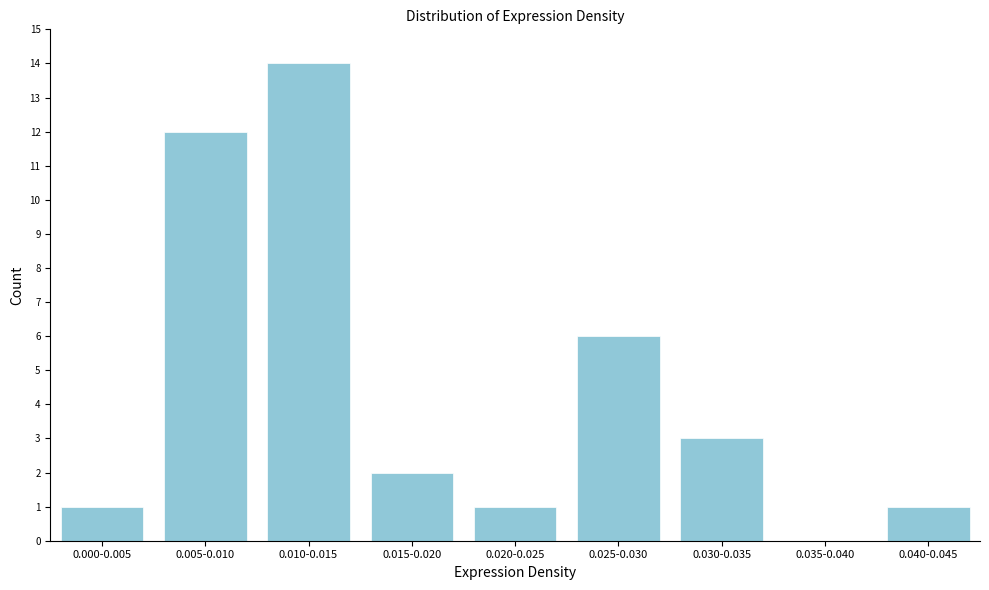

Reading left to right, what are all the values shown in this chart?

0.000-0.005=1	0.005-0.010=12	0.010-0.015=14	0.015-0.020=2	0.020-0.025=1	0.025-0.030=6	0.030-0.035=3	0.035-0.040=0	0.040-0.045=1